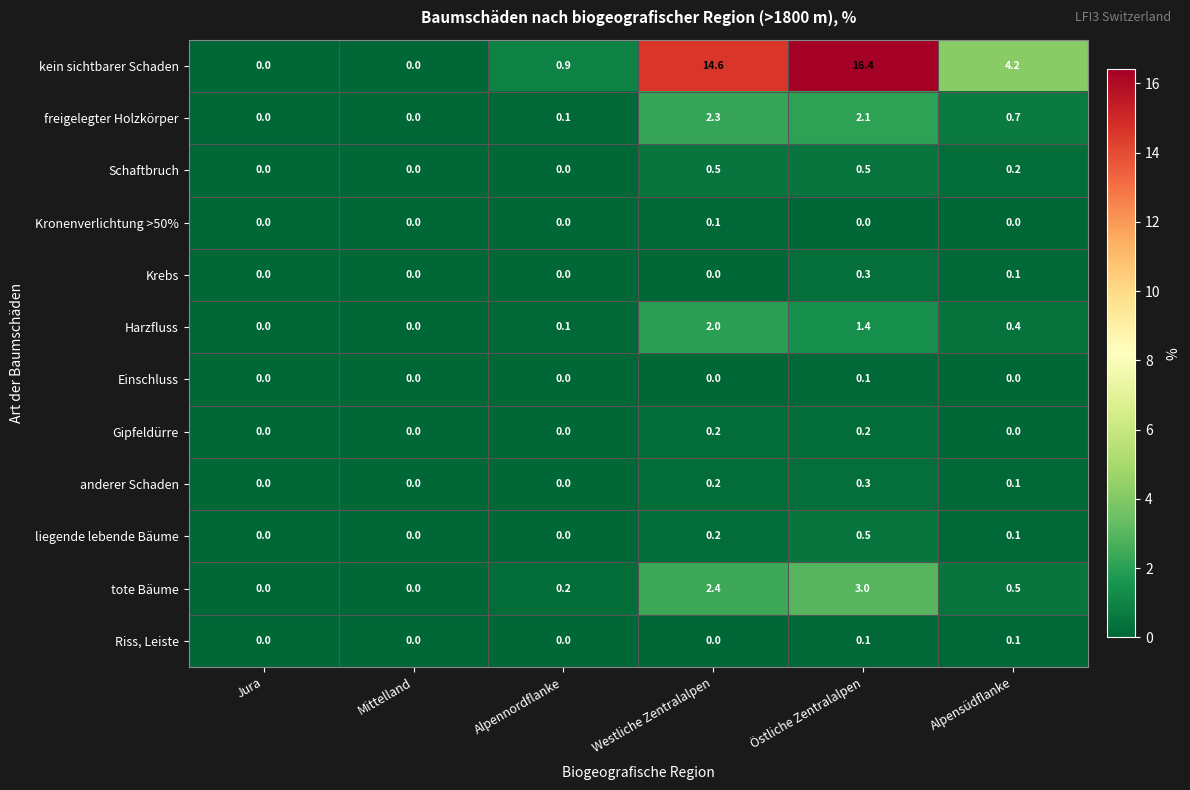

What is the greatest value displayed?

16.4